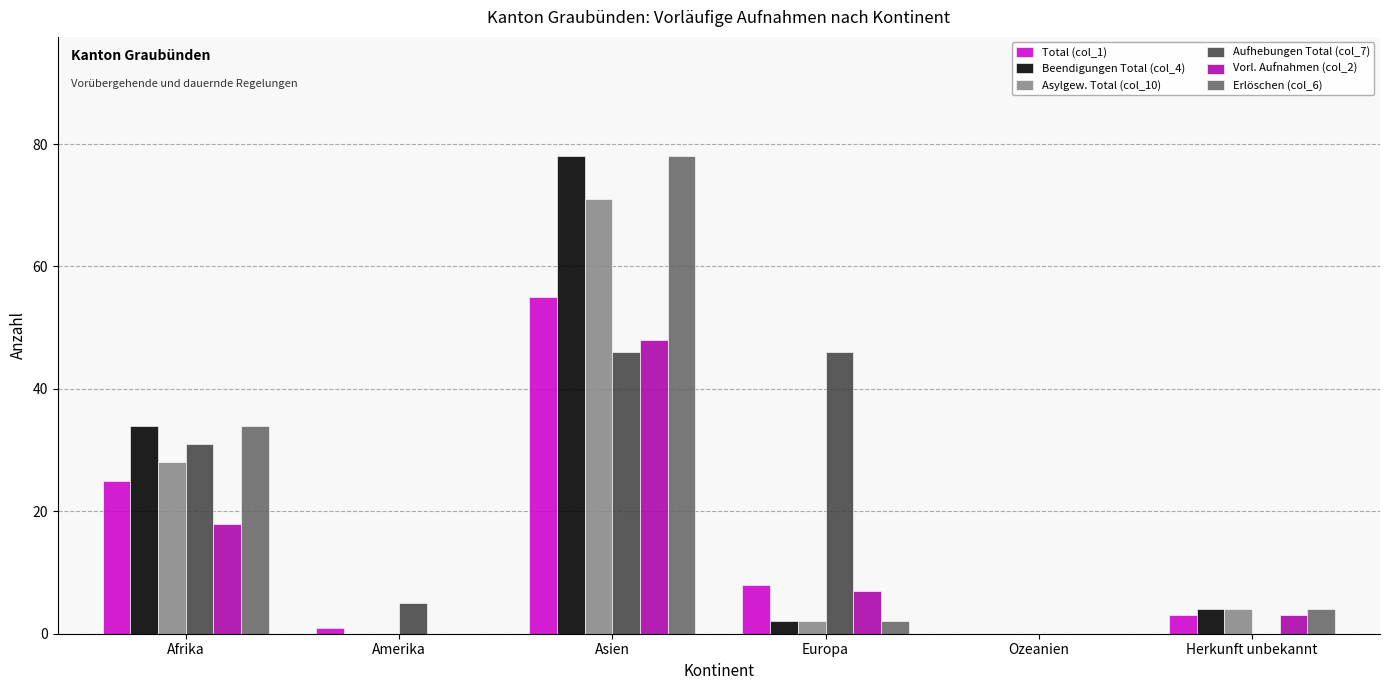

Are the bars grouped side by side (vs. stacked)?

Yes